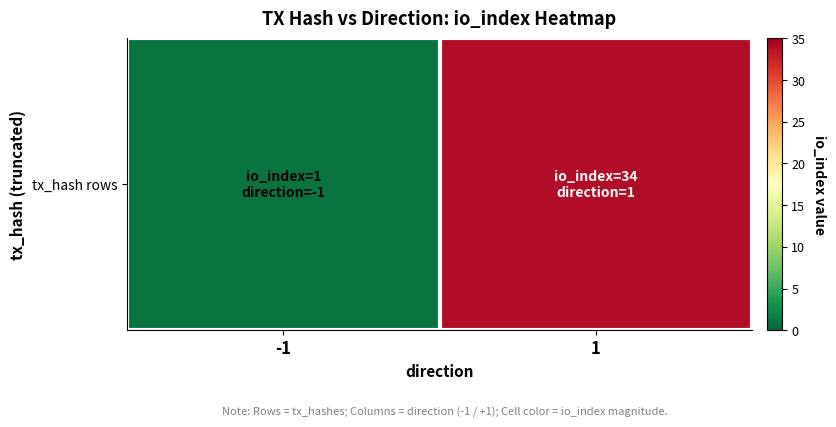

Which has a higher value, 1 or -1?

1